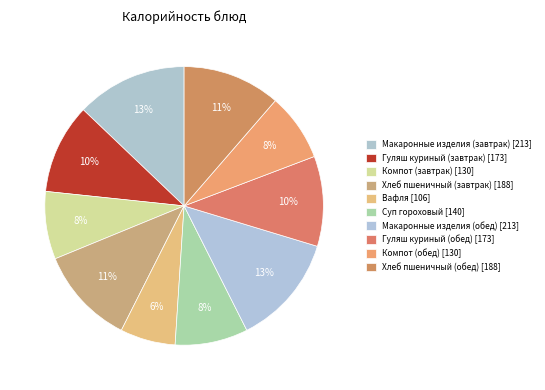

What is the change in value from Макаронные изделия (завтрак) to Вафля?

-107